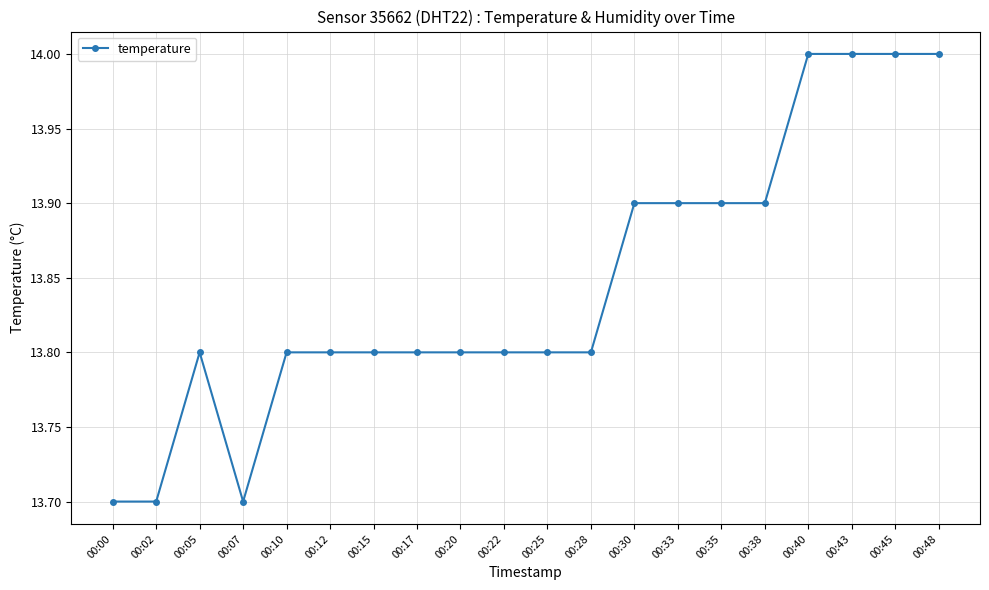

What is the maximum value shown in the chart?

14.0